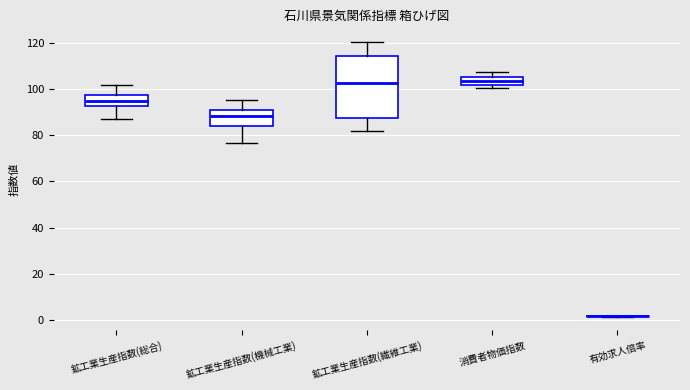

Comparing the boxes themselves (not the whiskers), which one is the tallest?

鉱工業生産指数(繊維工業)